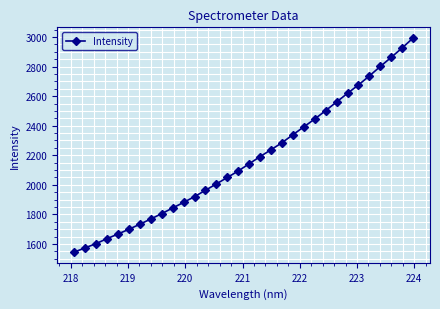

What is the value of the 17th point from the left?

2142.6